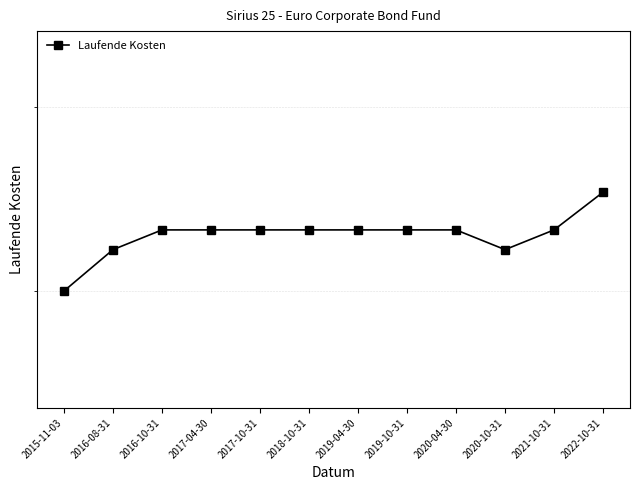

True or false: there are more than 2 points higher than both neighbors.

False